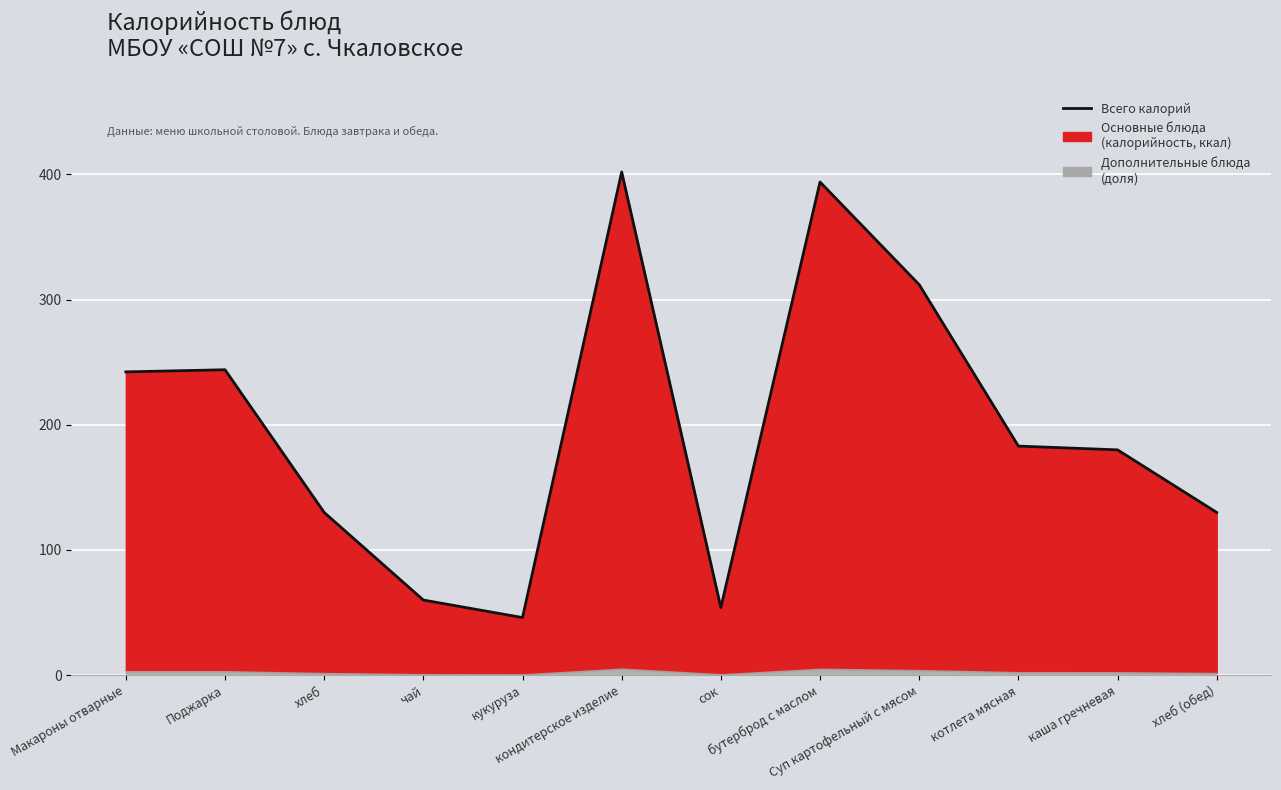

What position from the right is Макароны отварные?

12